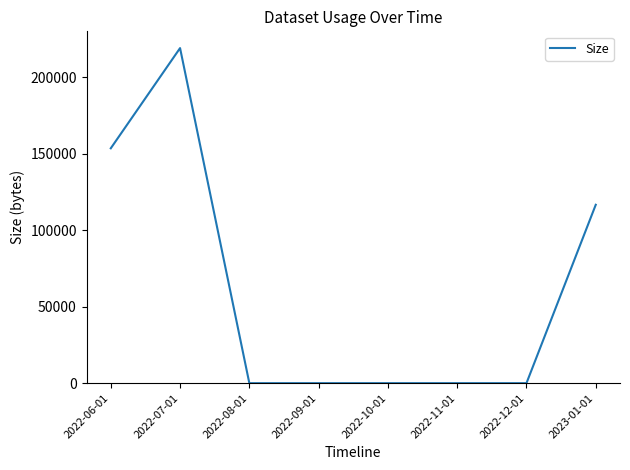

What is the sum of all values?

489309